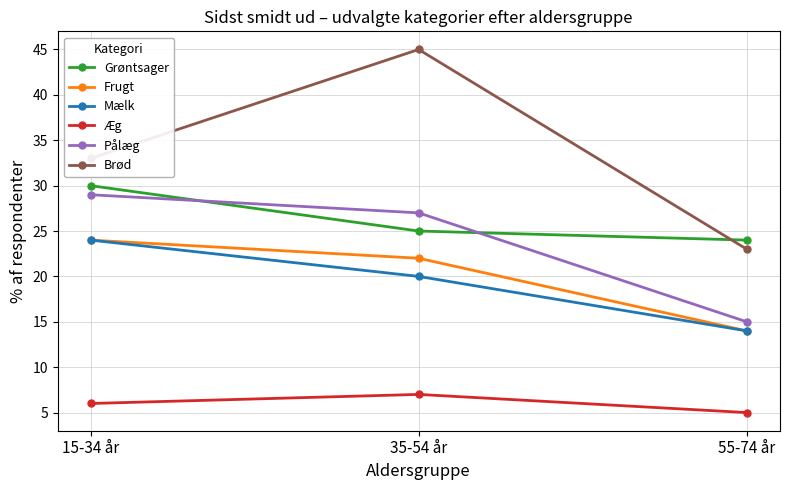

Which series has the largest range (max minus min)?

Brød